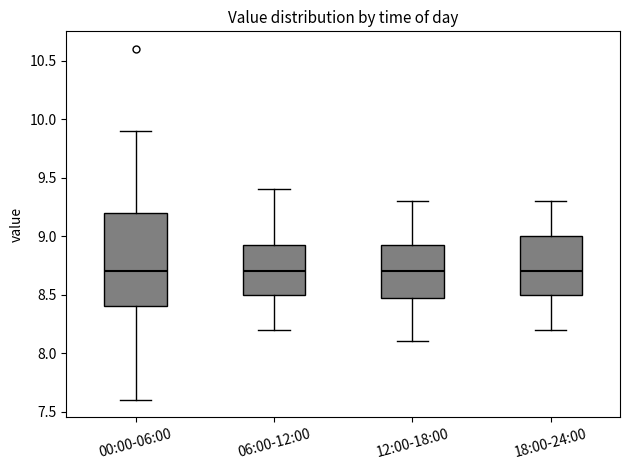

Where is the lower edge of the box for 00:00-06:00 on the y-axis? The values are not printed on the chart, so give them approximately, as read against the axis.

8.40